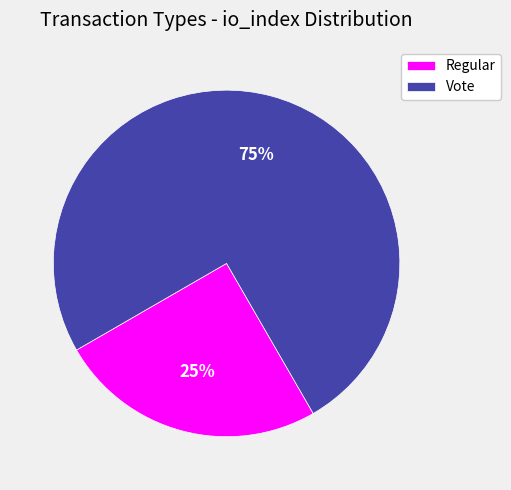

What is the largest slice in the pie chart?

Vote